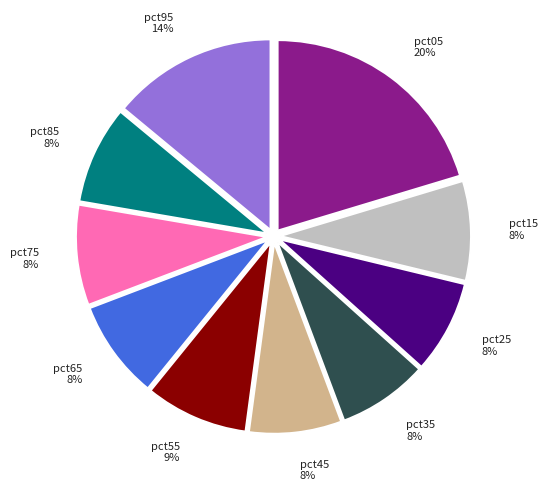

True or false: pct35 accounts for 1% of the total.

False